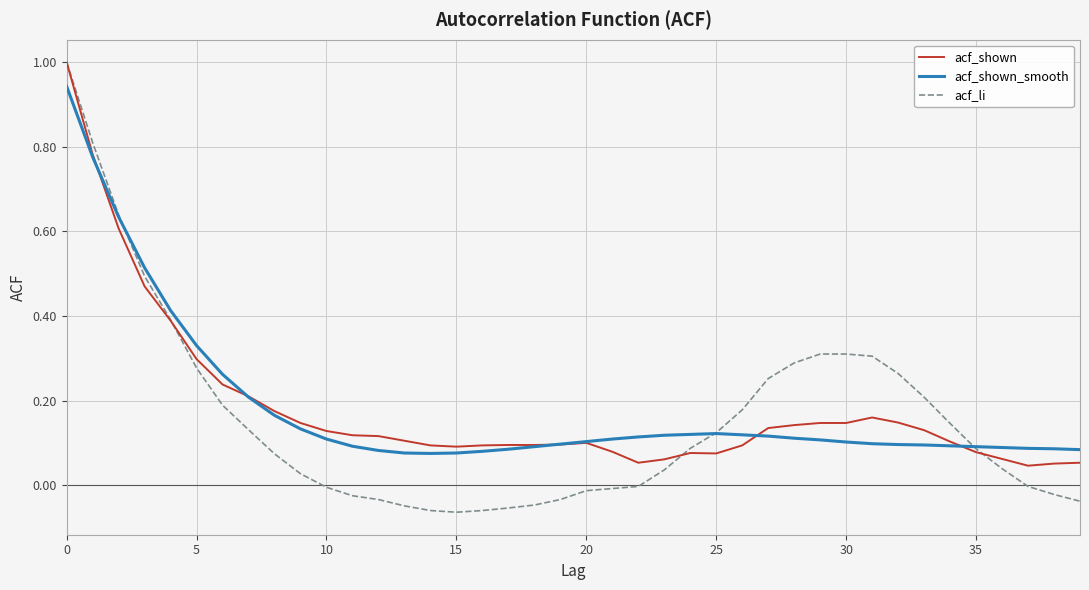

How many series are shown in this chart?

3